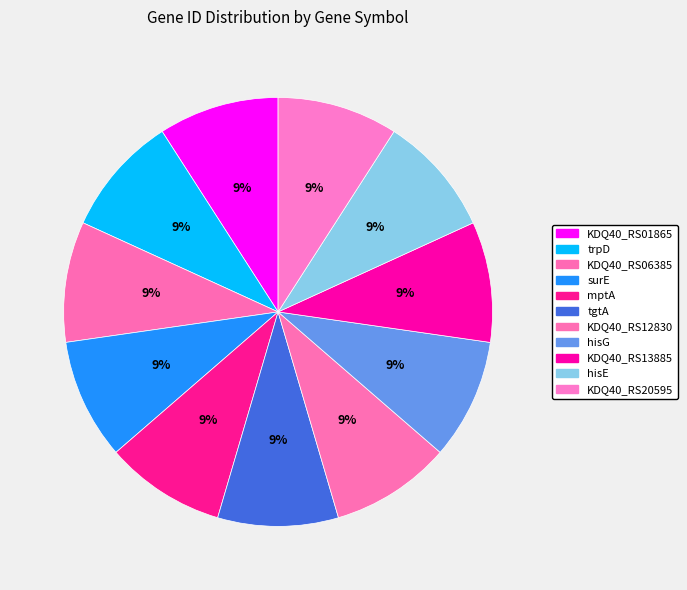

How many slices are in this pie chart?

11